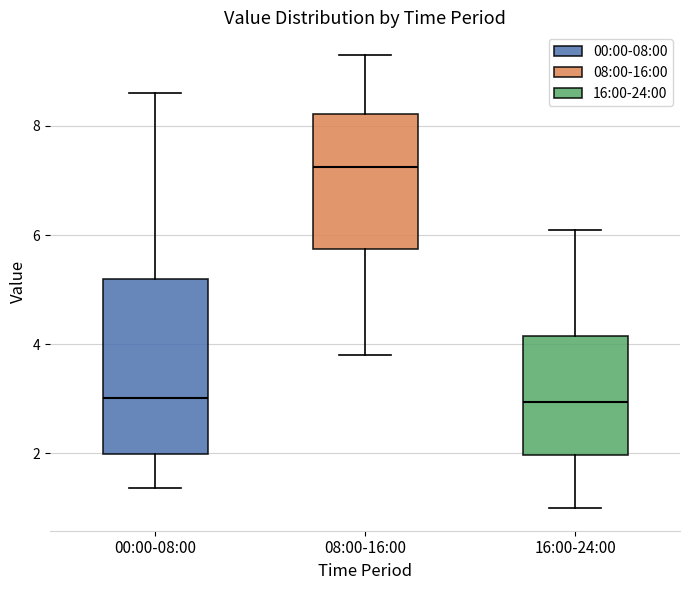

Which box is the tallest, from its lower edge to its upper edge?

00:00-08:00